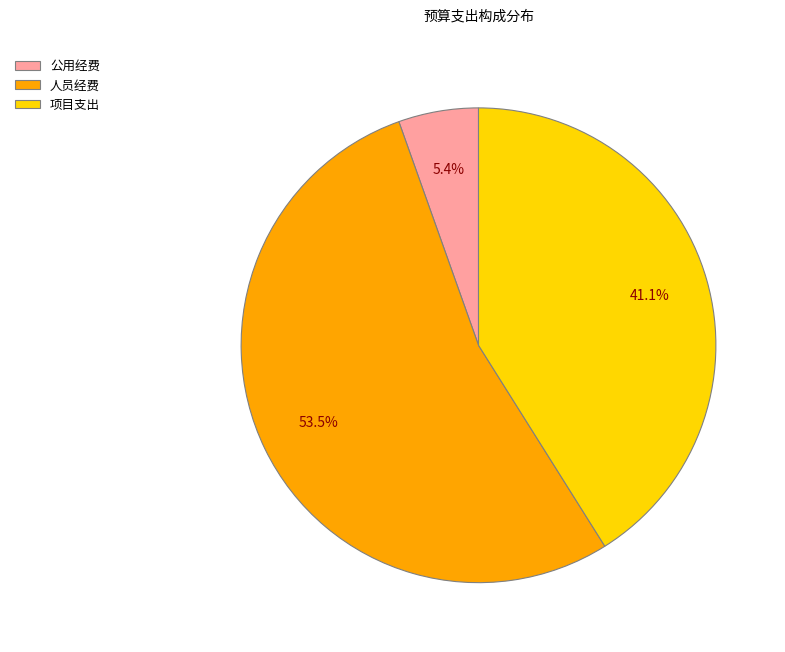

Which slice represents more than half of the pie?

人员经费